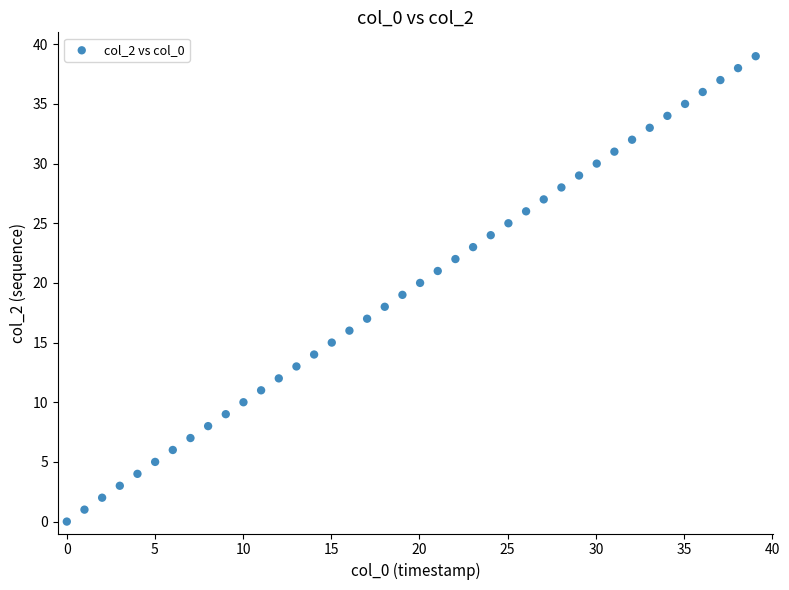

What is the range of Y values (max minus min)?

39